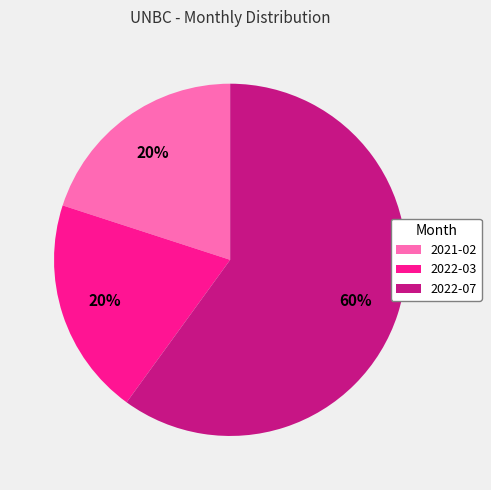

To the nearest percent, what portion does 2022-07 represent?

60%